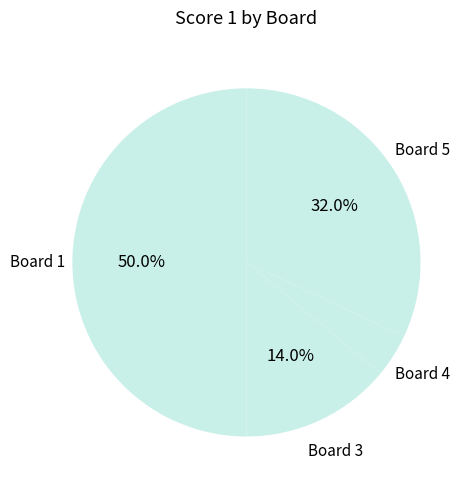

What is the majority slice?

Board 1